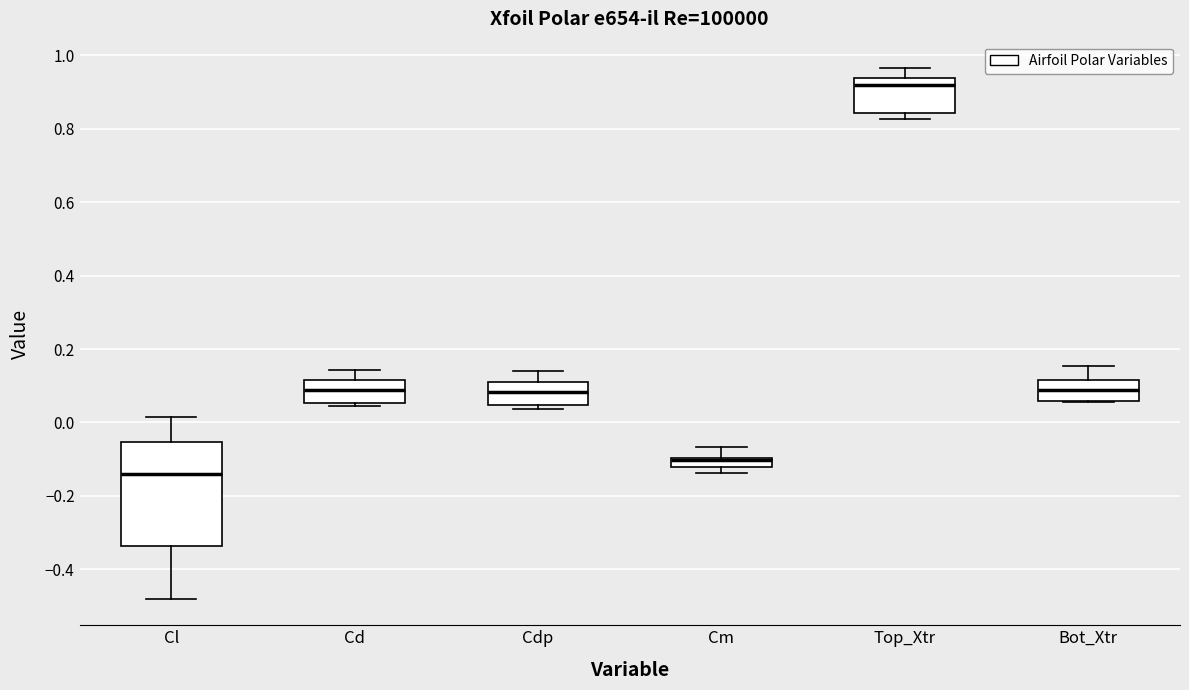

Which box's median line is the highest?

Top_Xtr